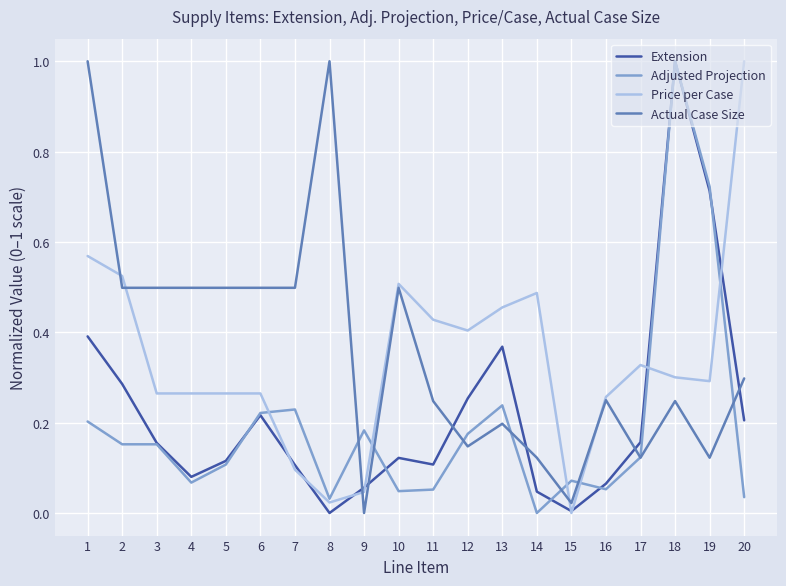

The Actual Case Size series shows 0.5 at 5. True or false?

True